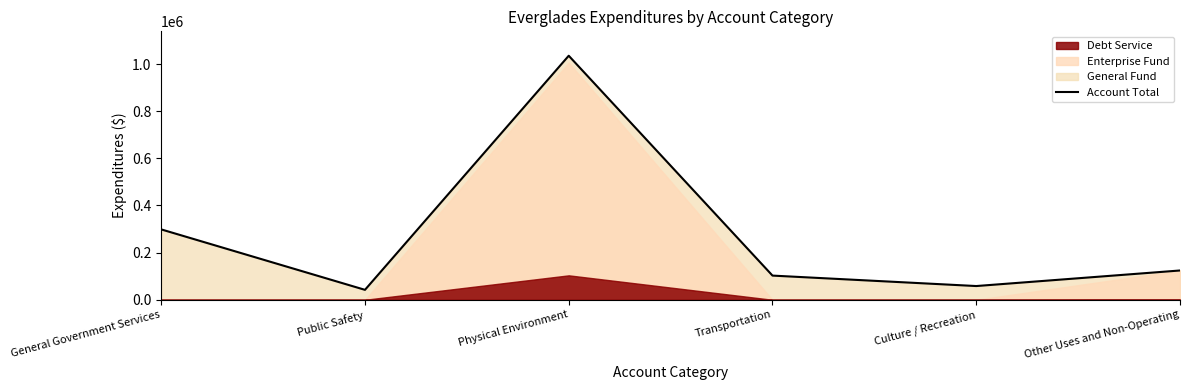

Where is the first local minimum?

Public Safety